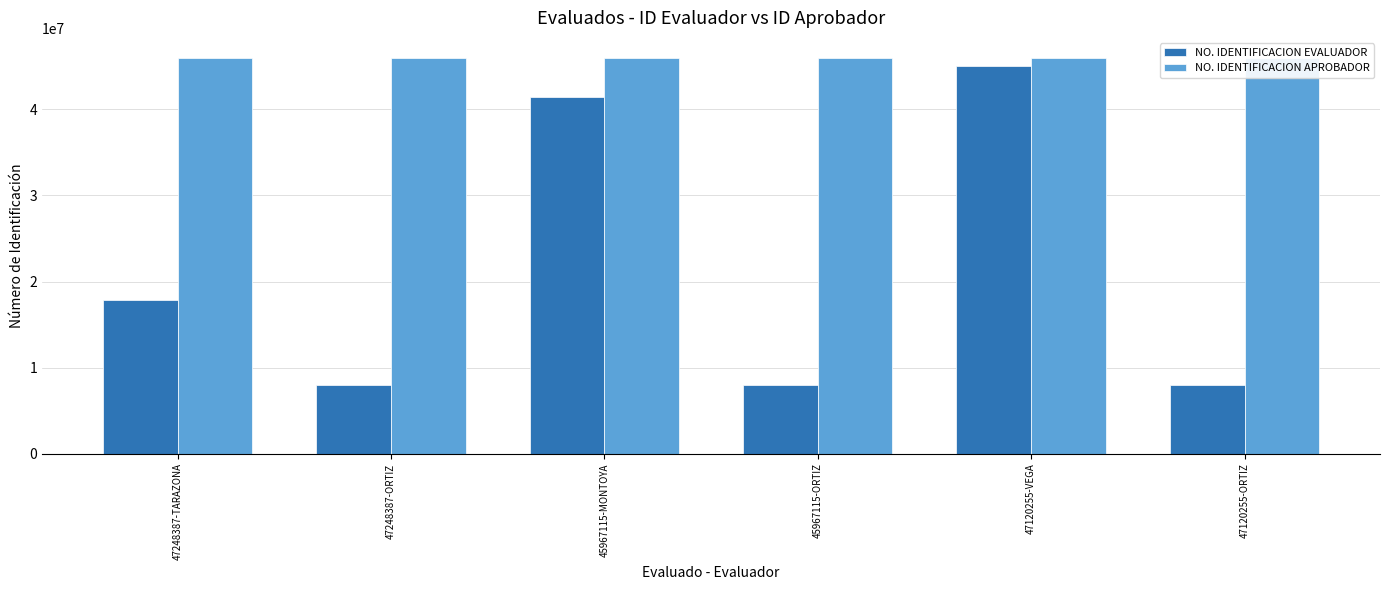

Between 47248387-TARAZONA and 45967115-ORTIZ, which series saw the biggest shift?

NO. IDENTIFICACION EVALUADOR